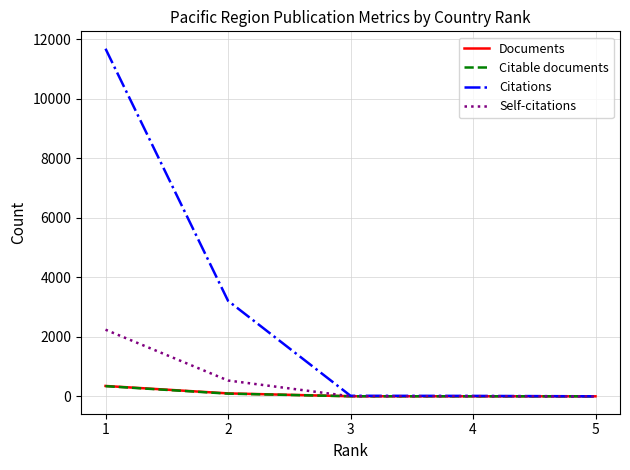

At which label does Citable documents first exceed 3?

1